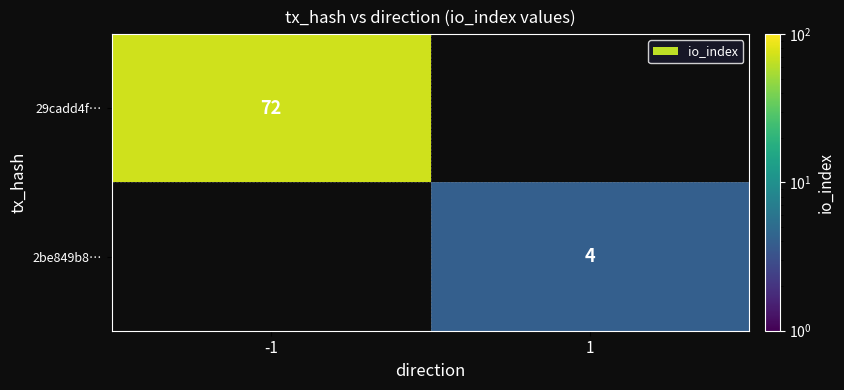

The 29cadd4f… series shows 72 at -1. True or false?

True